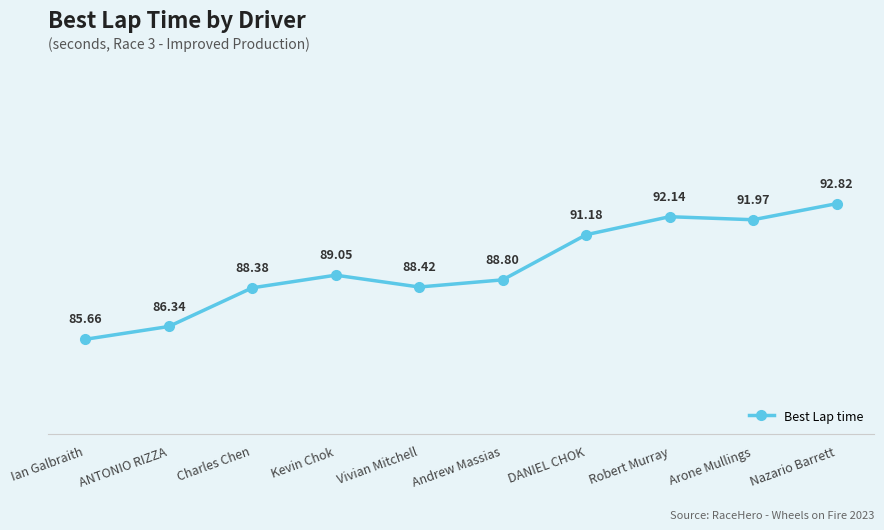

What is the sum of all values?

894.8